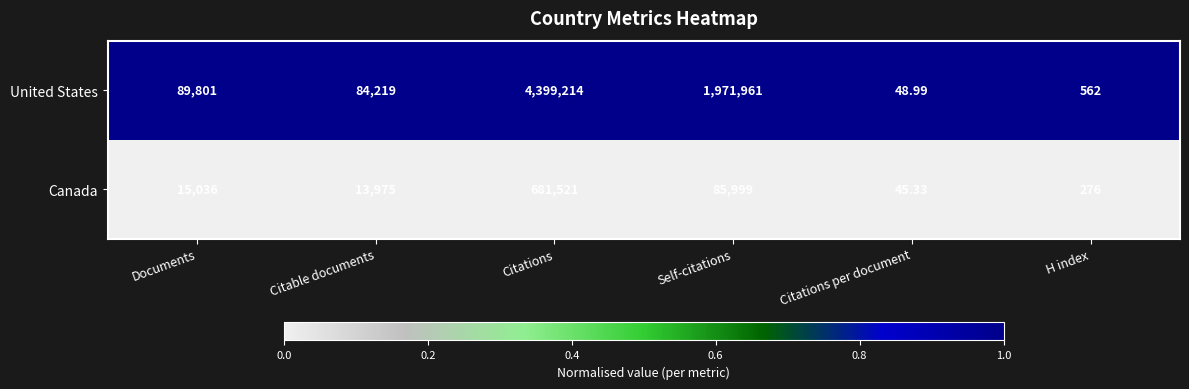

Rank the series by their average value, from highest to lowest.

United States, Canada